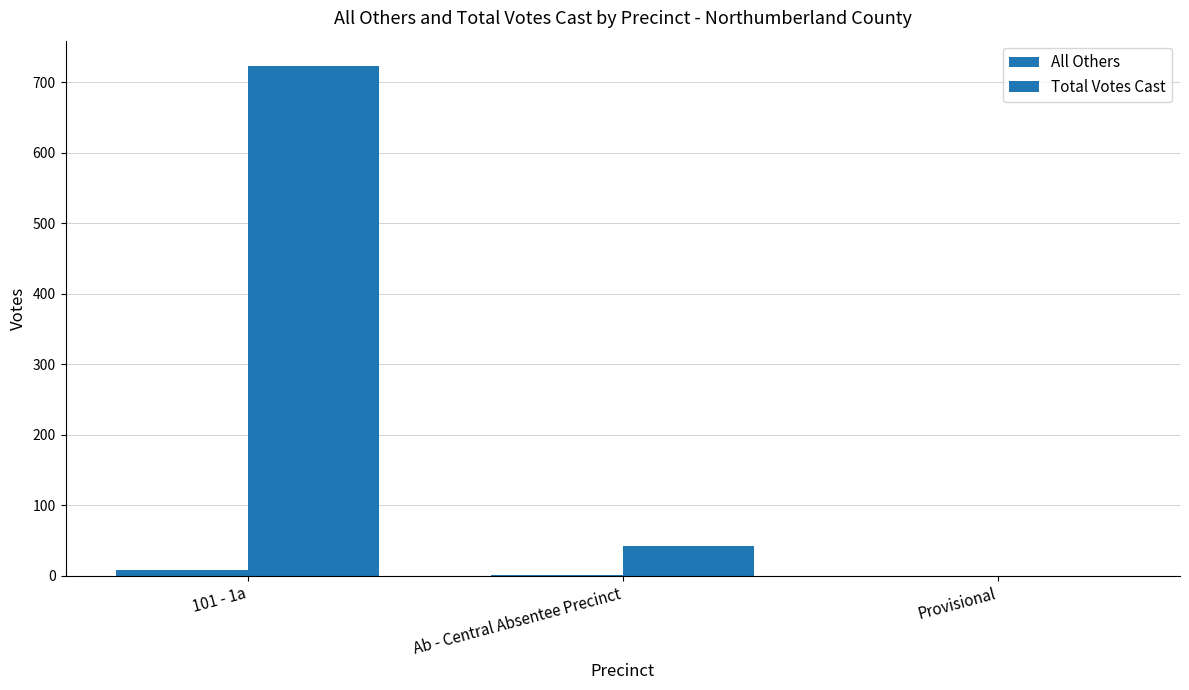

What is the spread (max minus min) of values at 101 - 1a?

714